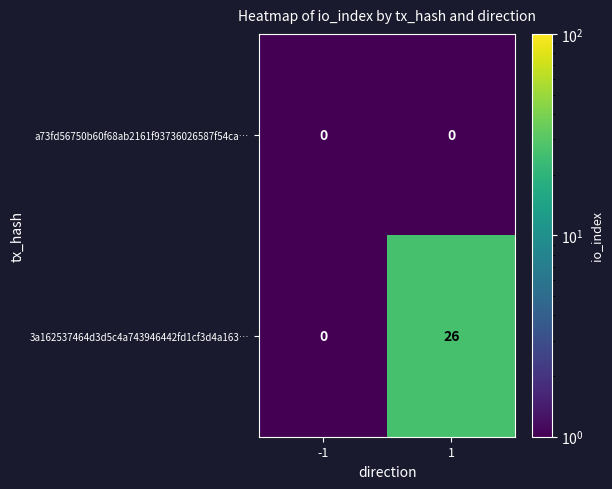

Rank the series by their average value, from lowest to highest.

a73fd56750b60f68ab2161f93736026587f54ca…, 3a162537464d3d5c4a743946442fd1cf3d4a163…